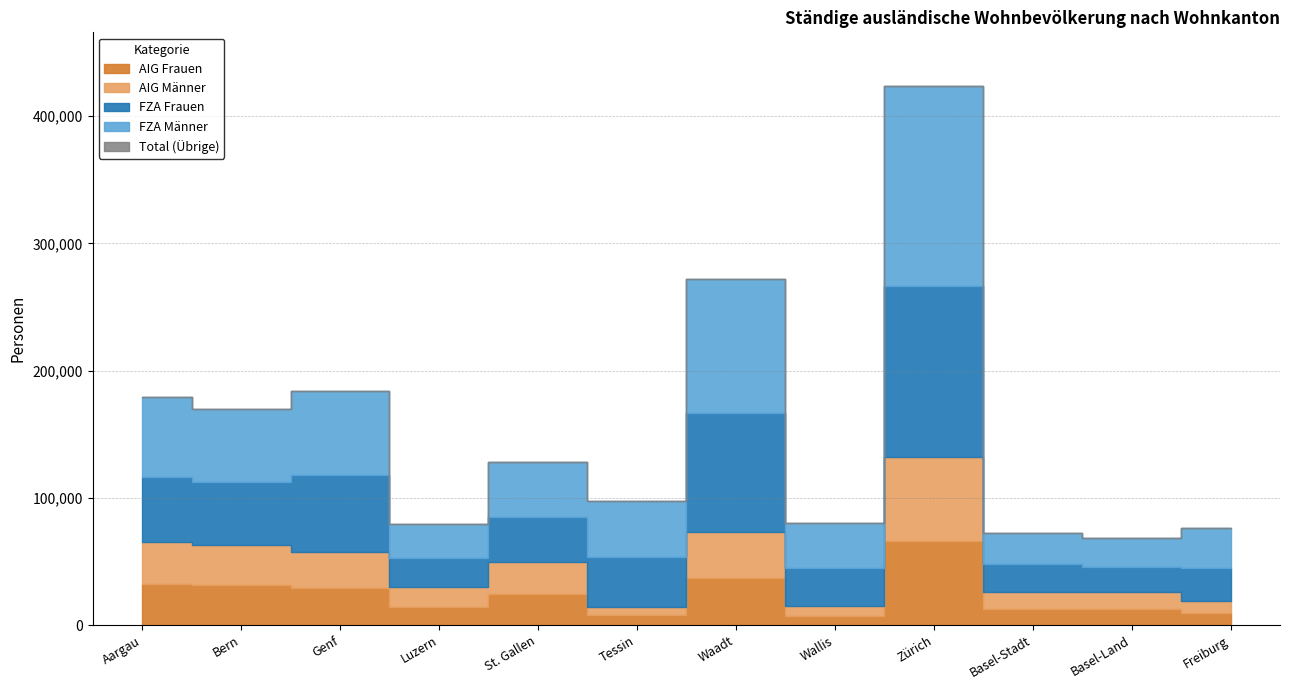

At which label is FZA Männer closest to 89909?

Waadt